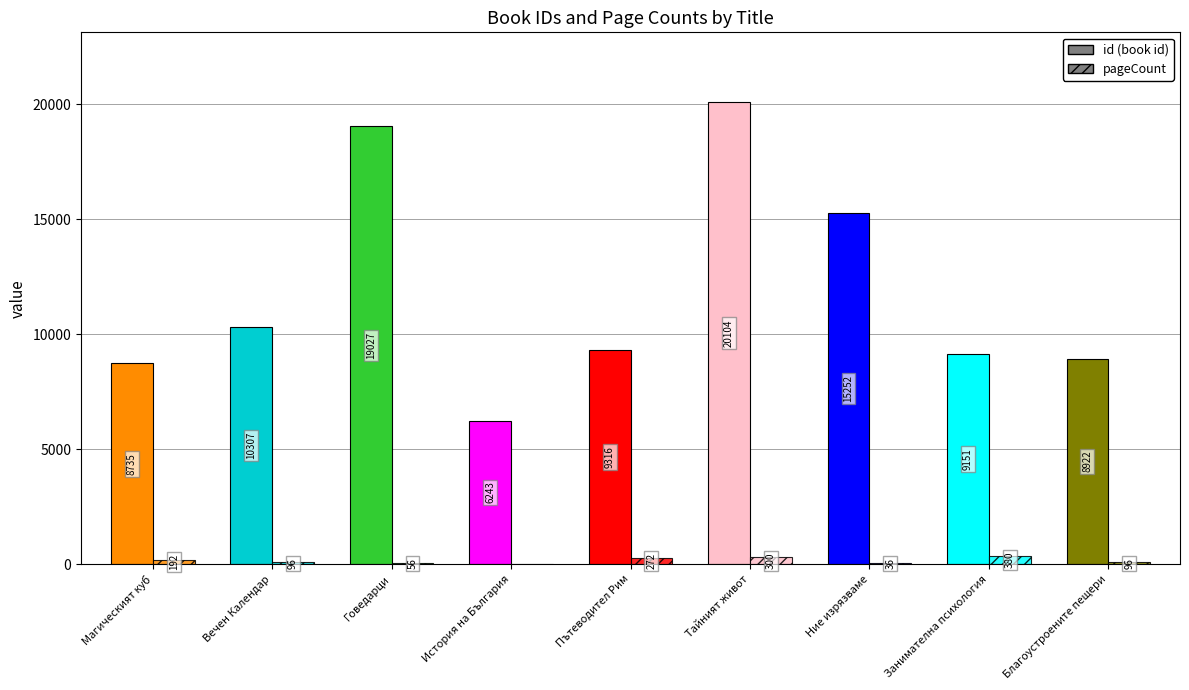

Rank the categories by id value from highest to lowest.

Тайният живот, Говедарци, Ние изрязваме, Вечен Календар, Пътеводител Рим, Занимателна психология, Благоустроените пещери, Магическият куб, История на България